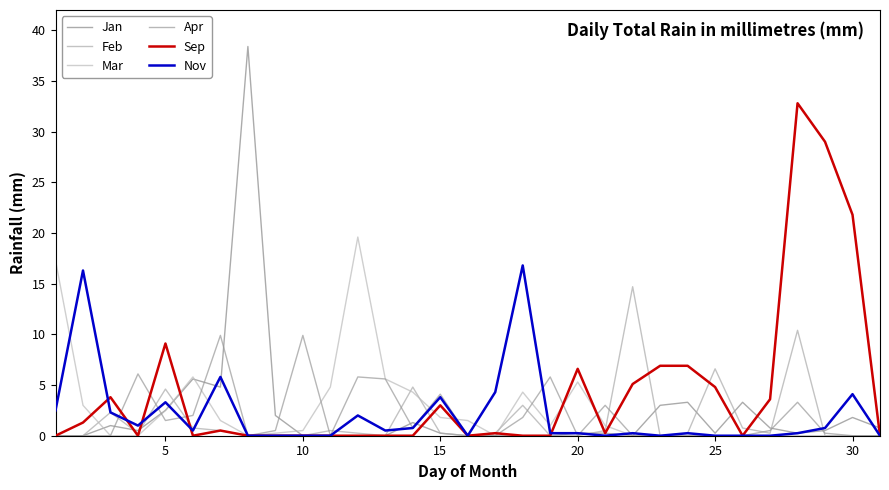

What are all the series names shown in the legend?

Jan, Feb, Mar, Apr, Sep, Nov